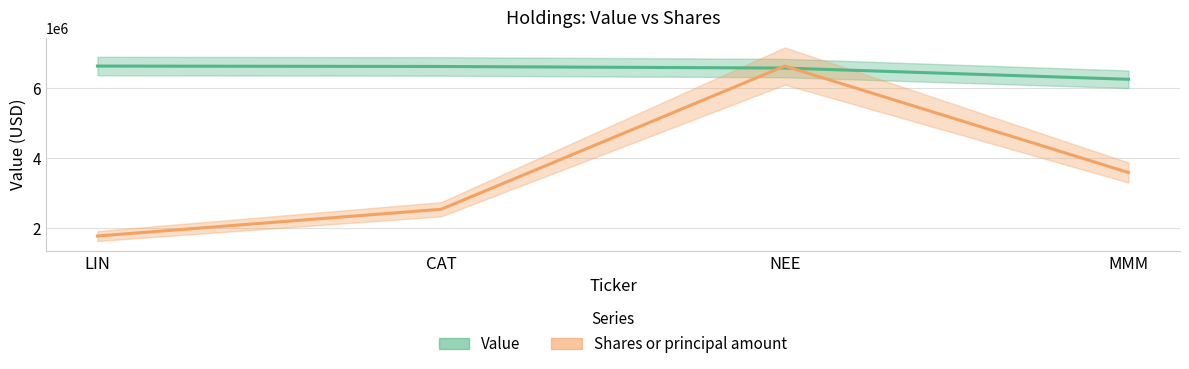

Count the number of data series in this chart.

2